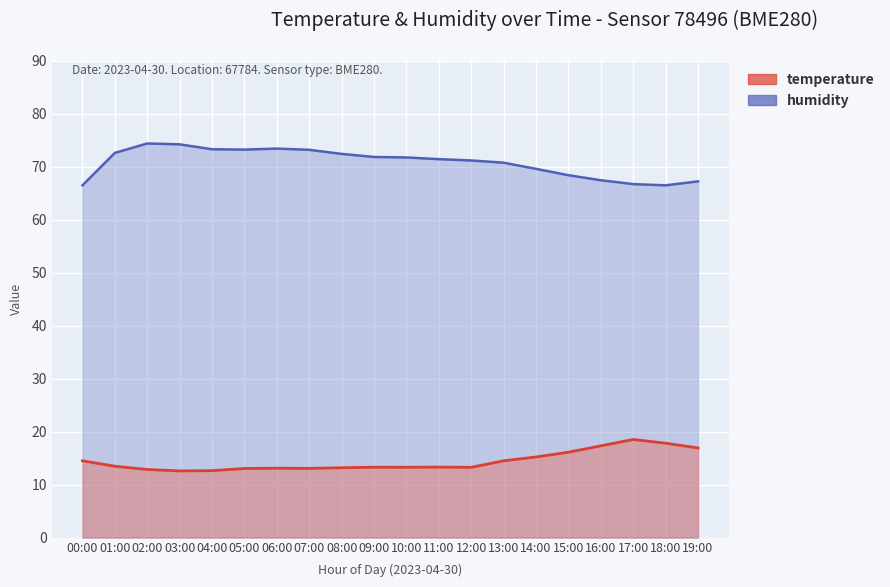

Which series changed the most between 03:00 and 19:00?

humidity